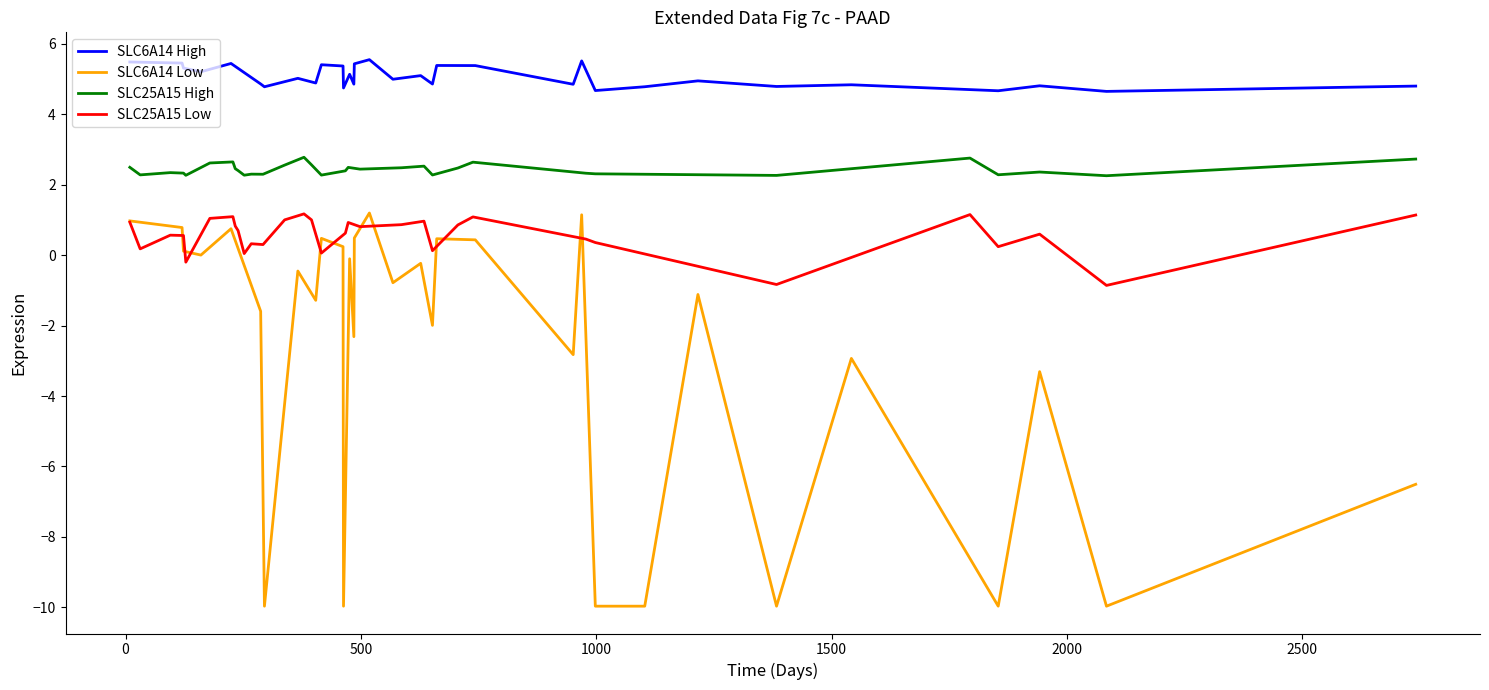

True or false: SLC6A14 Low and SLC6A14 High intersect in this chart.

False